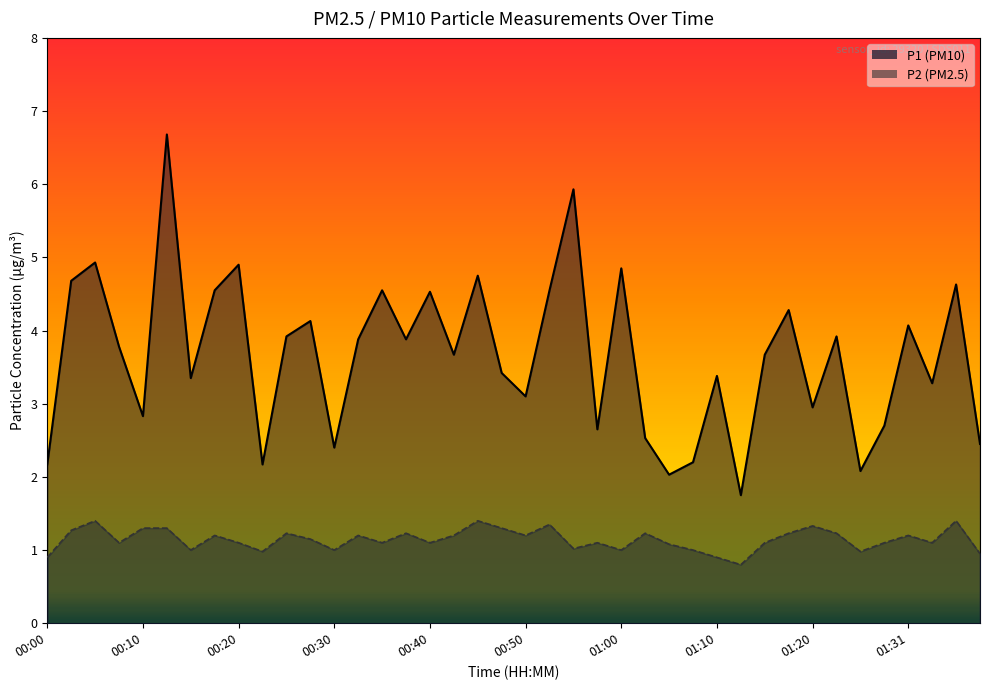

Rank the series at 01:23 from lowest to highest value.

P2, P1